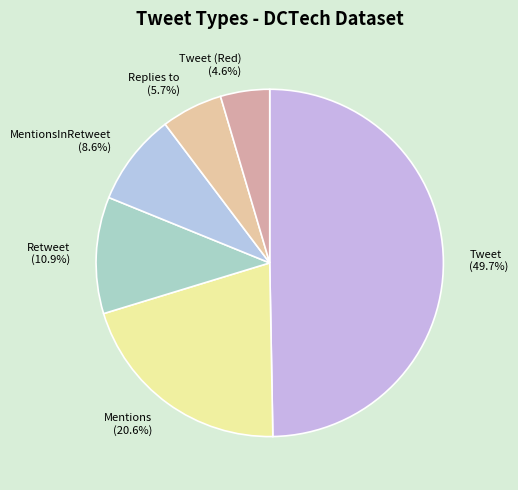

Between Tweet (49.7%) and Retweet (10.9%), which is larger?

Tweet (49.7%)